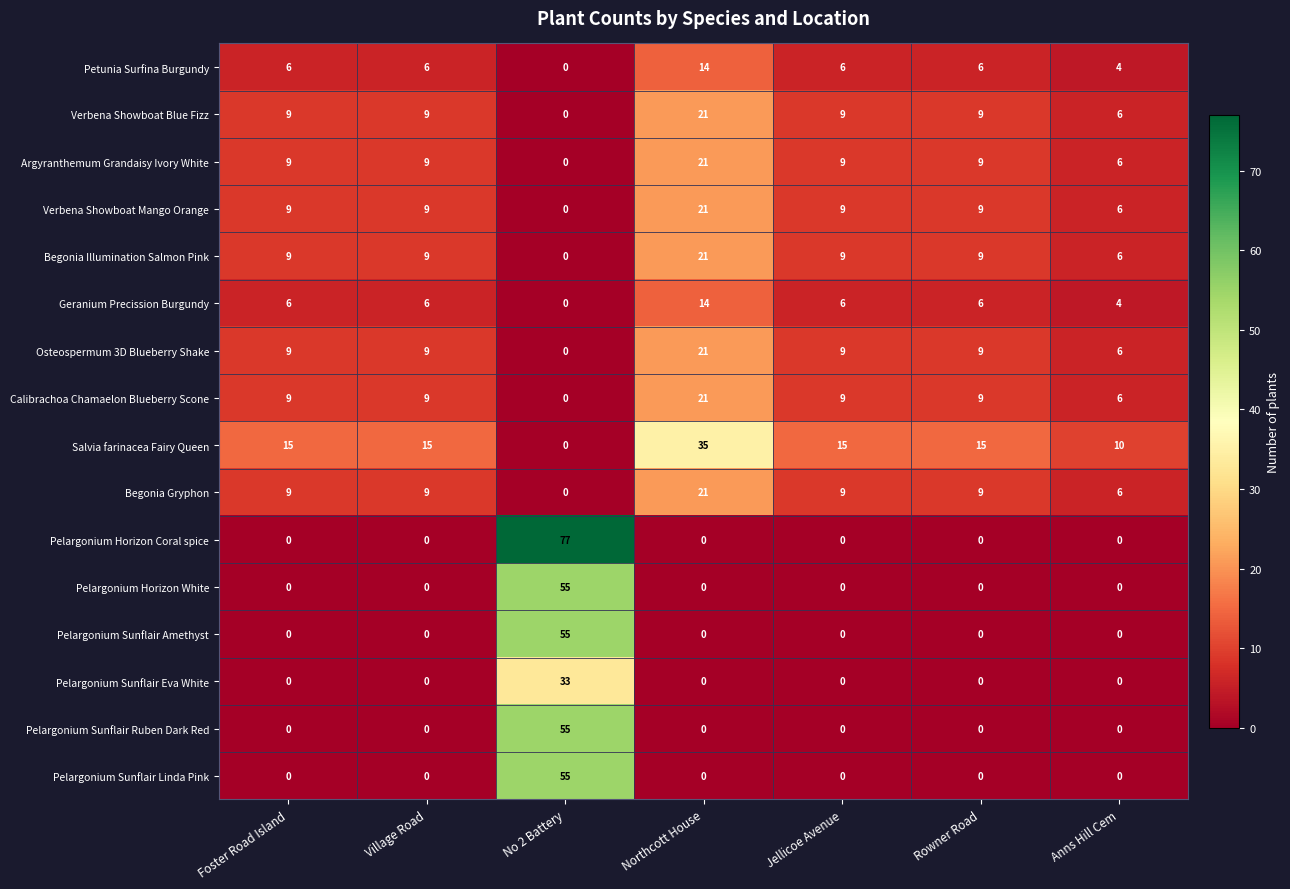

Which series has the largest total across all categories?

Salvia farinacea Fairy Queen